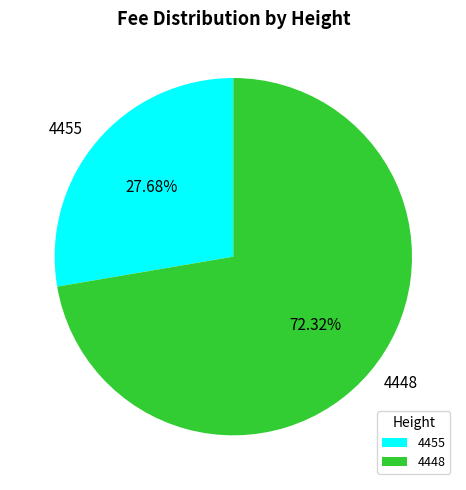

The 4448 slice represents 80% of the pie. True or false?

False